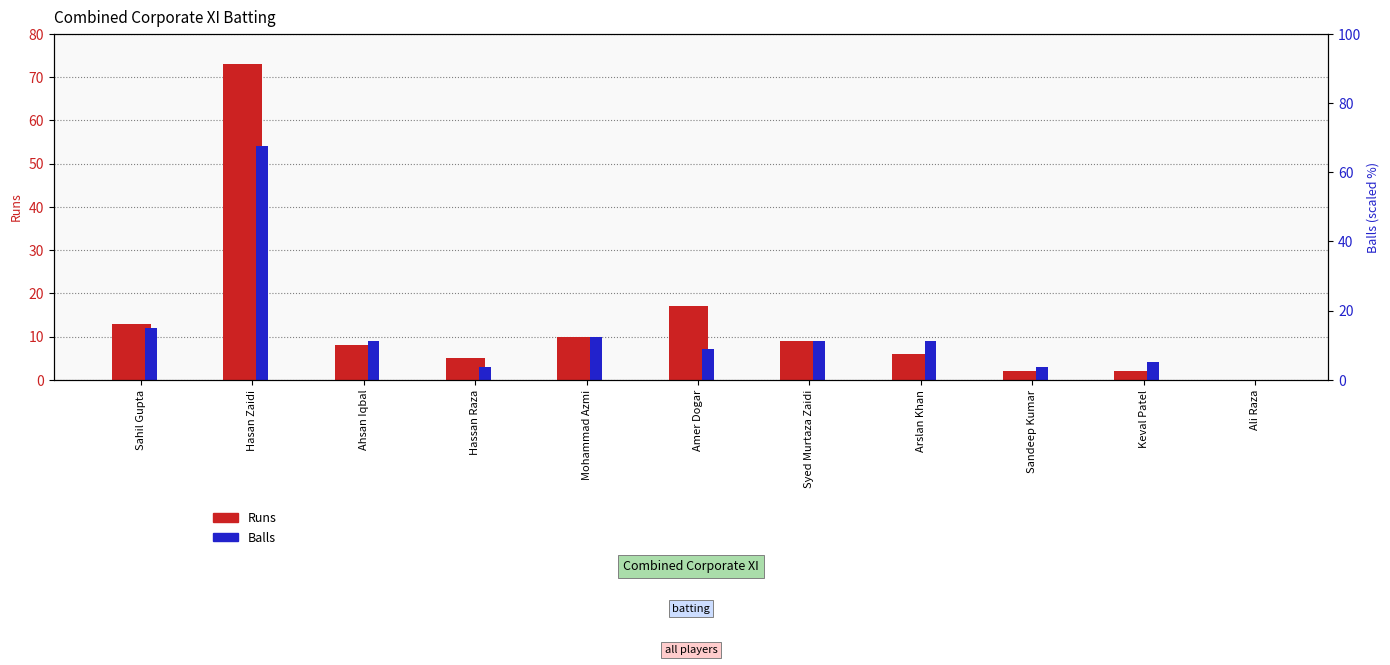

At which label does Runs first exceed 8?

Sahil Gupta